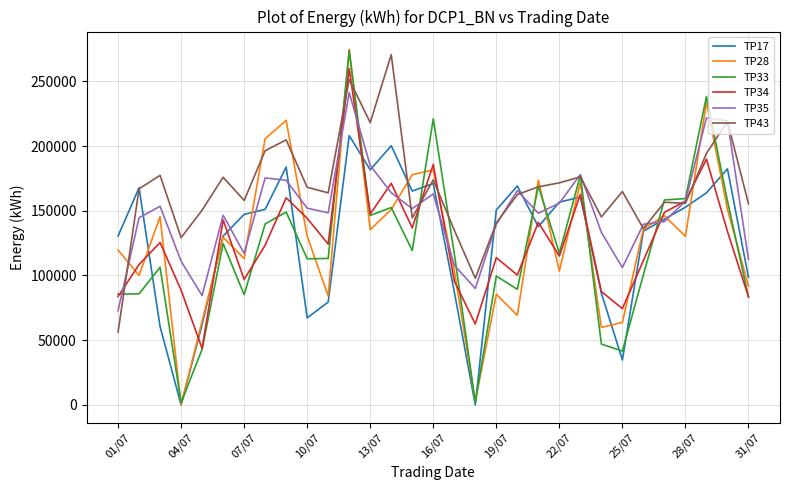

Which series has the largest range (max minus min)?

TP28